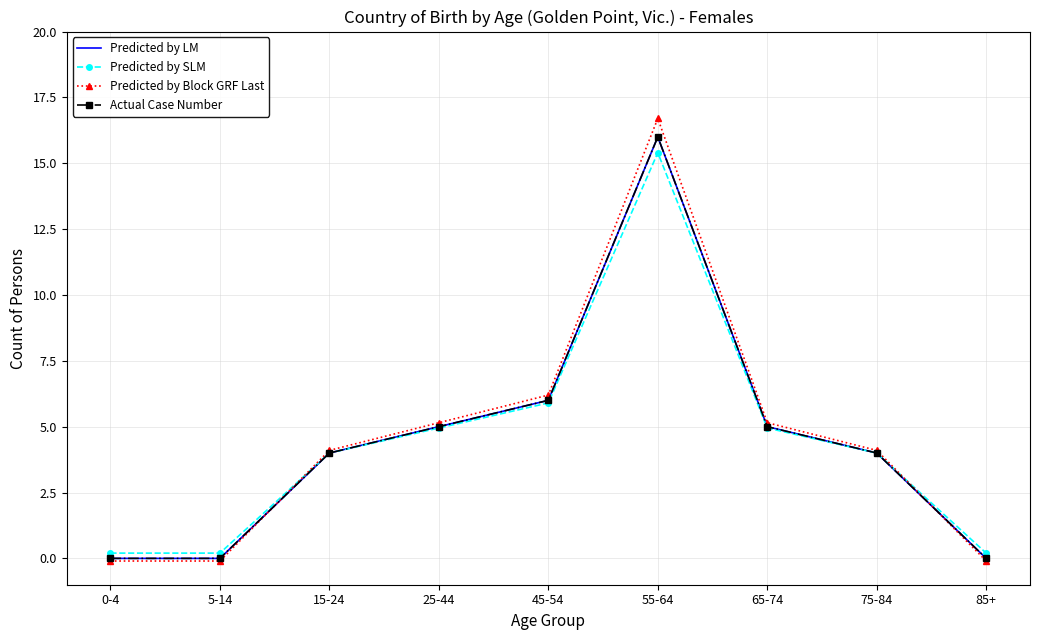

Between which two adjacent categories do Predicted by Block GRF Last and Predicted by SLM first intersect?

5-14 and 15-24